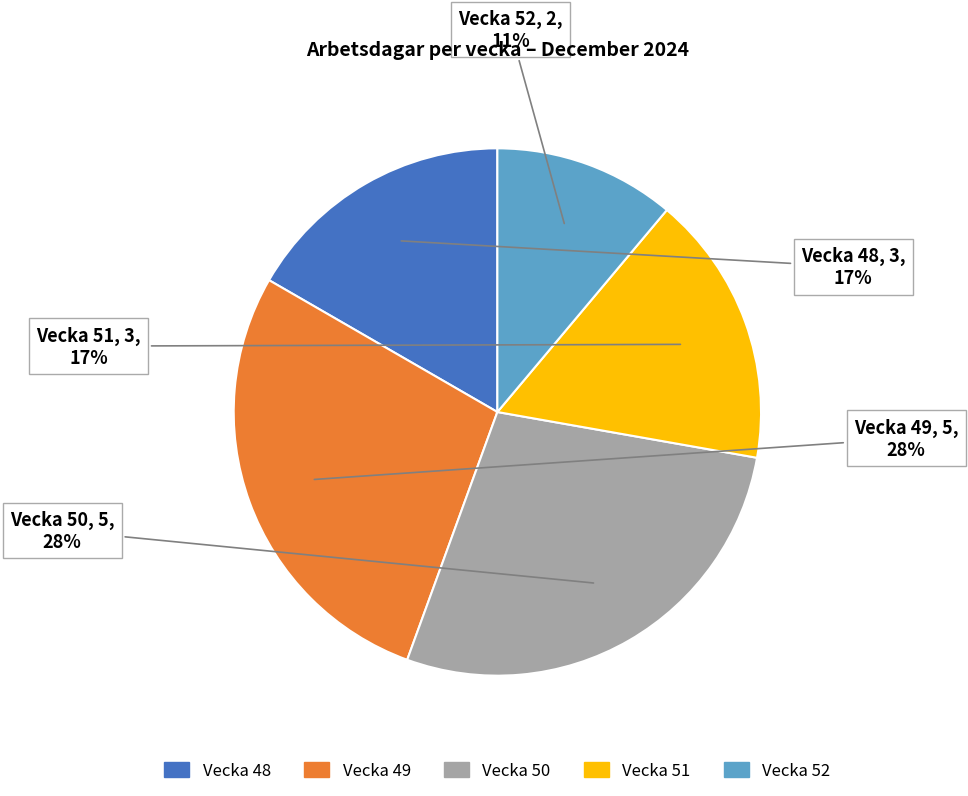

Is there a majority slice in this chart?

No